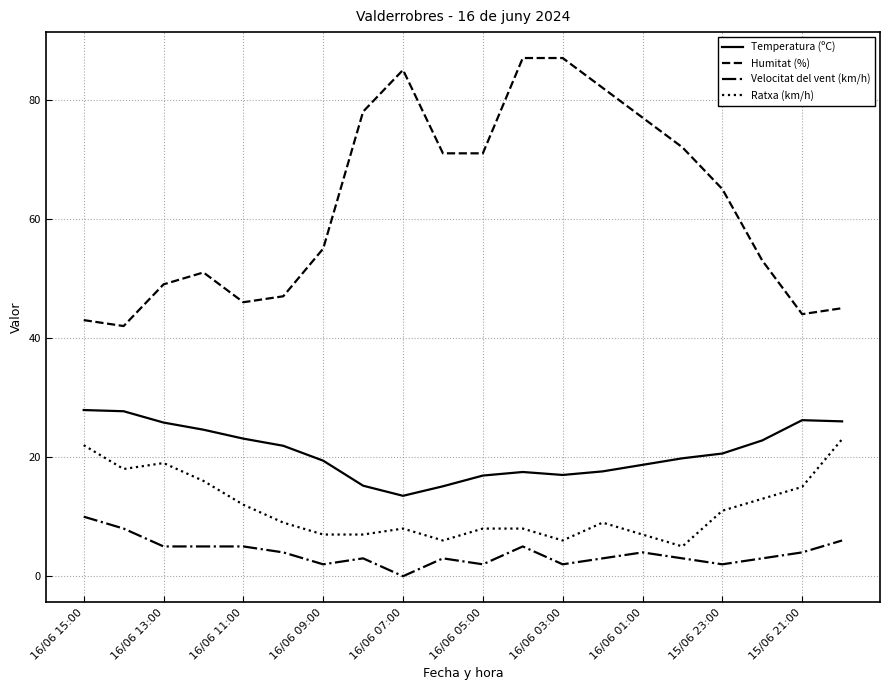

List the series in order of their peak value, lowest first.

Velocitat del vent (km/h), Ratxa (km/h), Temperatura (ºC), Humitat (%)